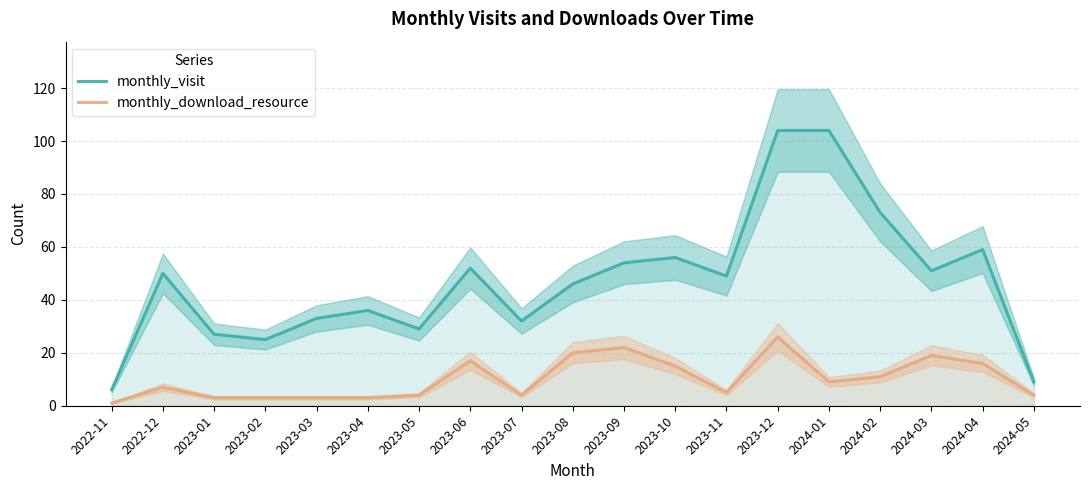

What position from the right is 2023-01?

17